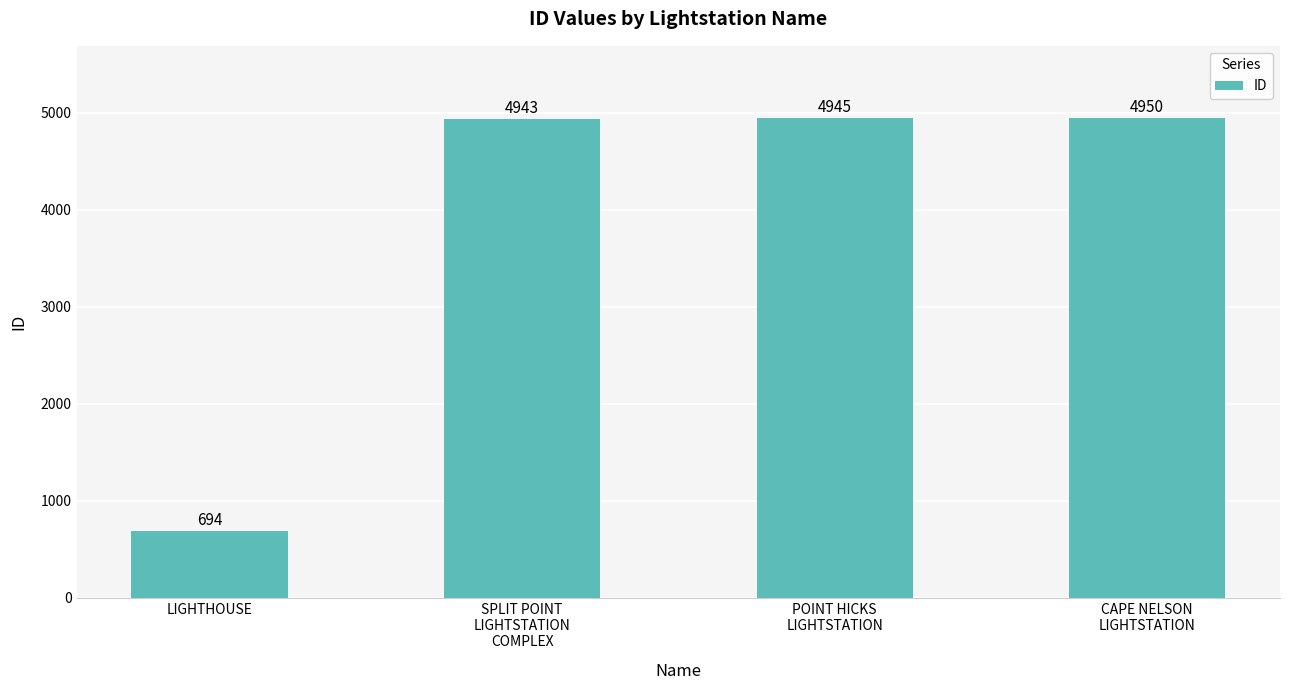

What is the difference between the maximum and minimum values?

4256